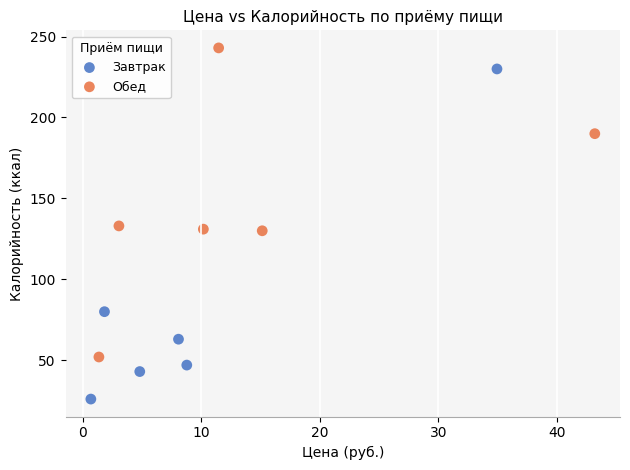

Which series contains the lowest Y value?

Завтрак